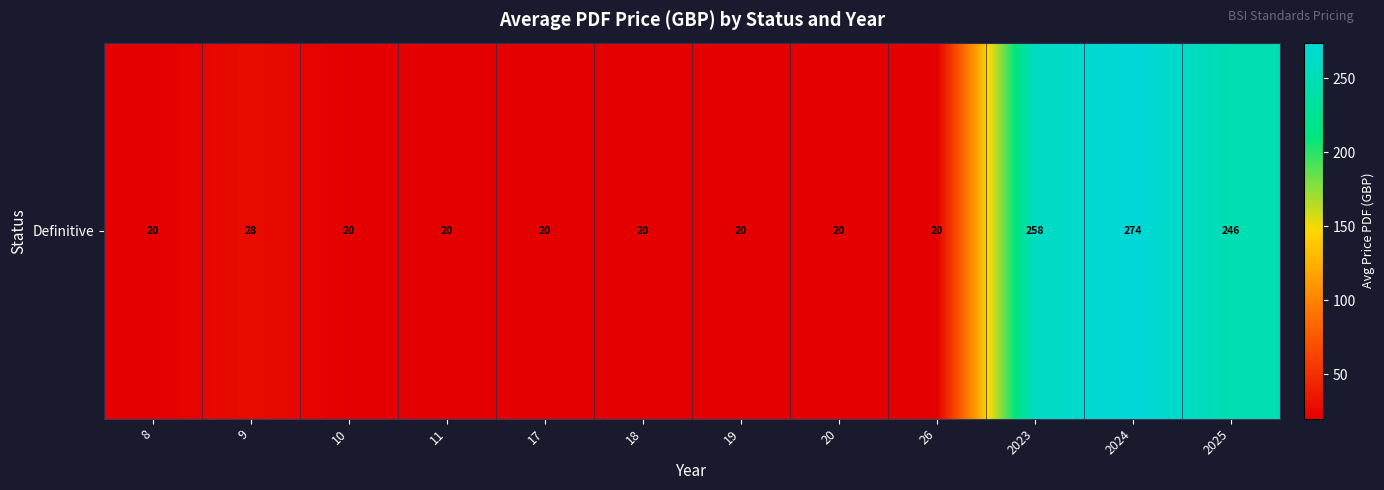

Reading left to right, transcribe all the data shown in this chart.

20.0	28.0	20.0	20.0	20.0	20.0	20.0	20.0	20.0	258.0	274.0	246.4